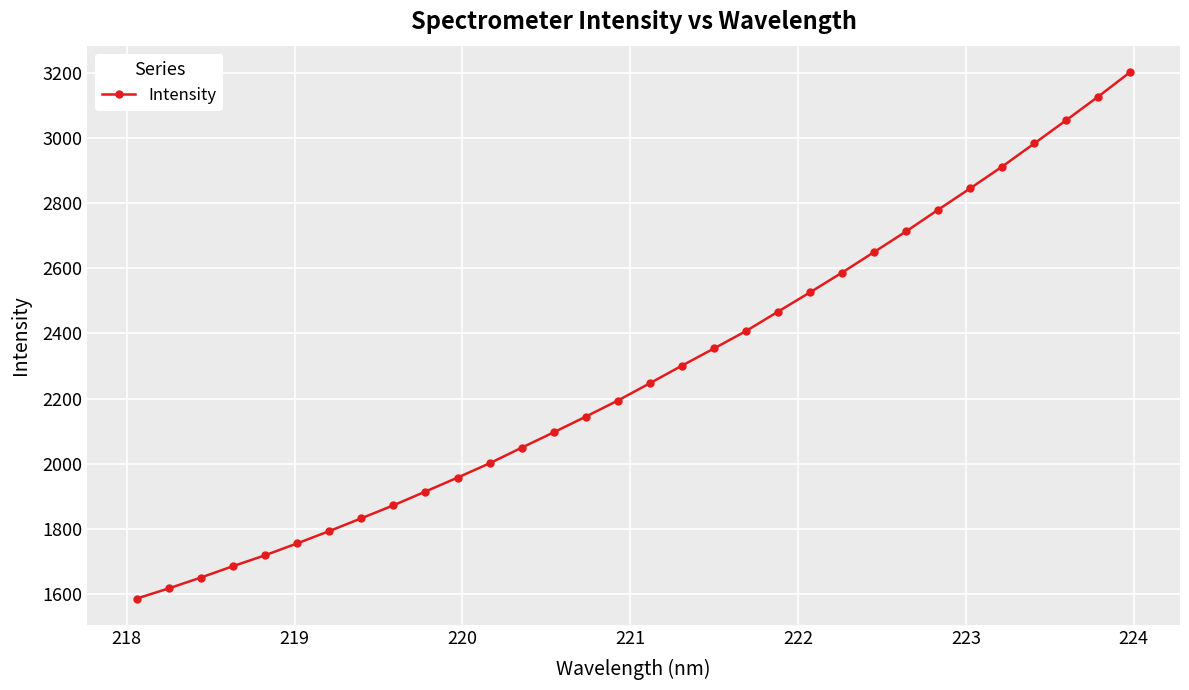

Reading left to right, what are all the values shown in this chart?

1586.2	1617.5	1650.7	1685.6	1719.1	1755.5	1793.2	1832.5	1872.3	1914.7	1957.4	2001.3	2049.2	2096.4	2144.5	2193.9	2247.1	2300.9	2353.7	2407.2	2466.8	2526.0	2586.7	2649.7	2713.1	2779.6	2845.1	2912.1	2982.8	3054.4	3126.9	3202.2